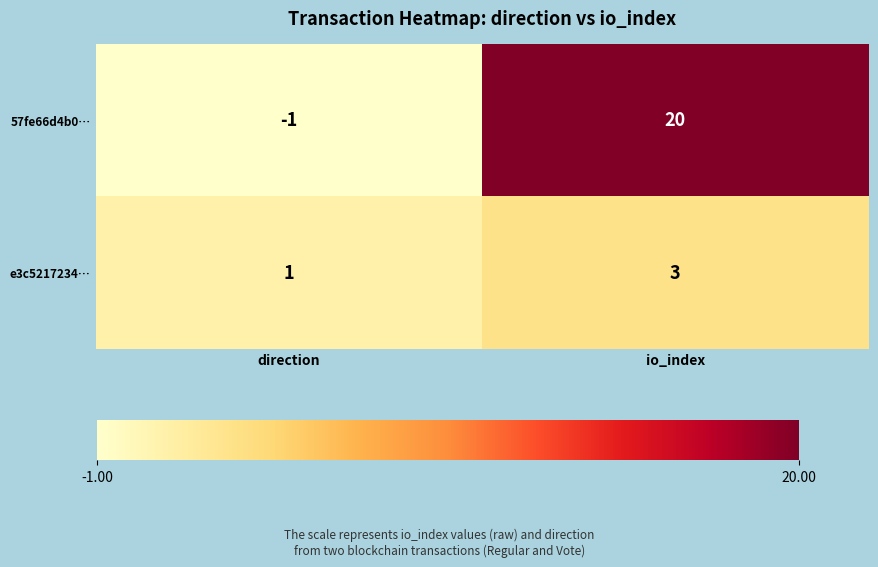

Which series changed the most between direction and io_index?

57fe66d4b0…